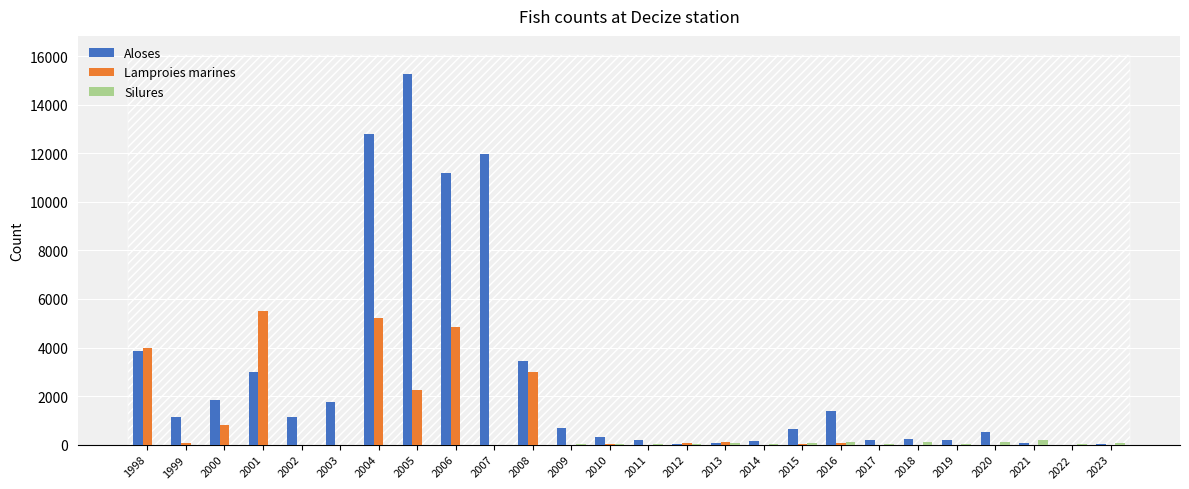

Count the number of data series in this chart.

3